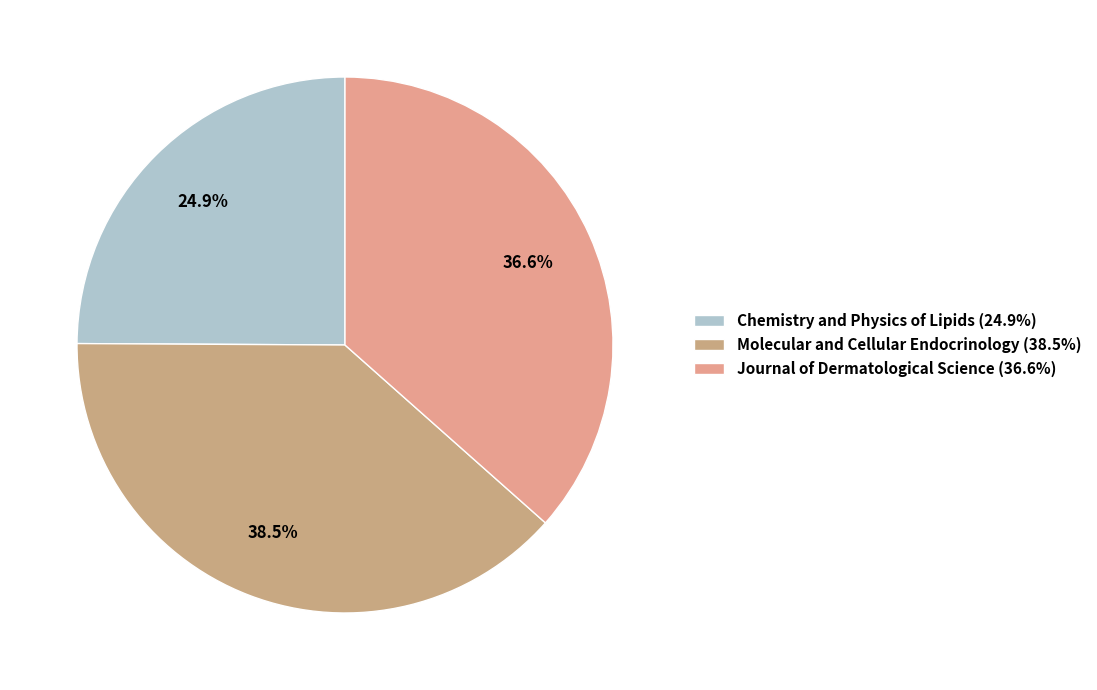

What percentage is the Chemistry and Physics of Lipids slice, to the nearest percent?

25%